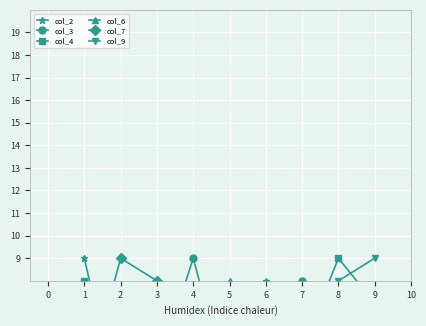

Between 4 and 7, which series saw the biggest shift?

col_6